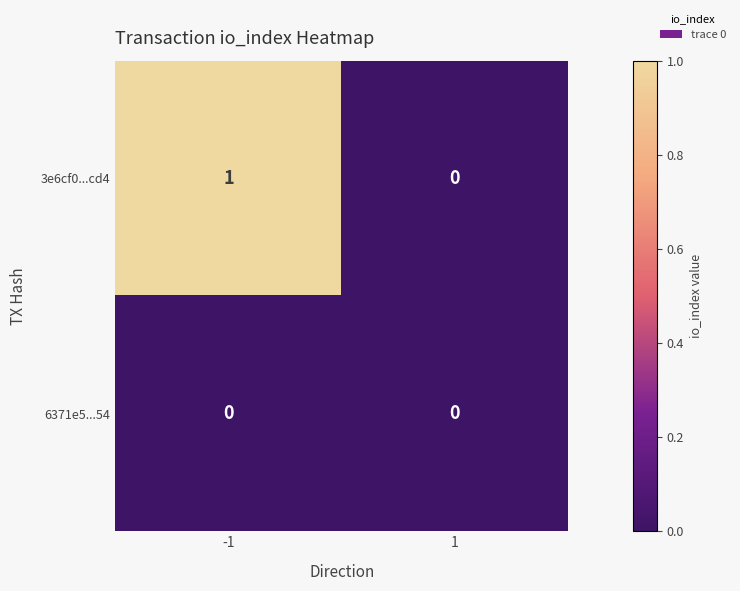

List the series in order of their peak value, lowest first.

6371e5...54, 3e6cf0...cd4